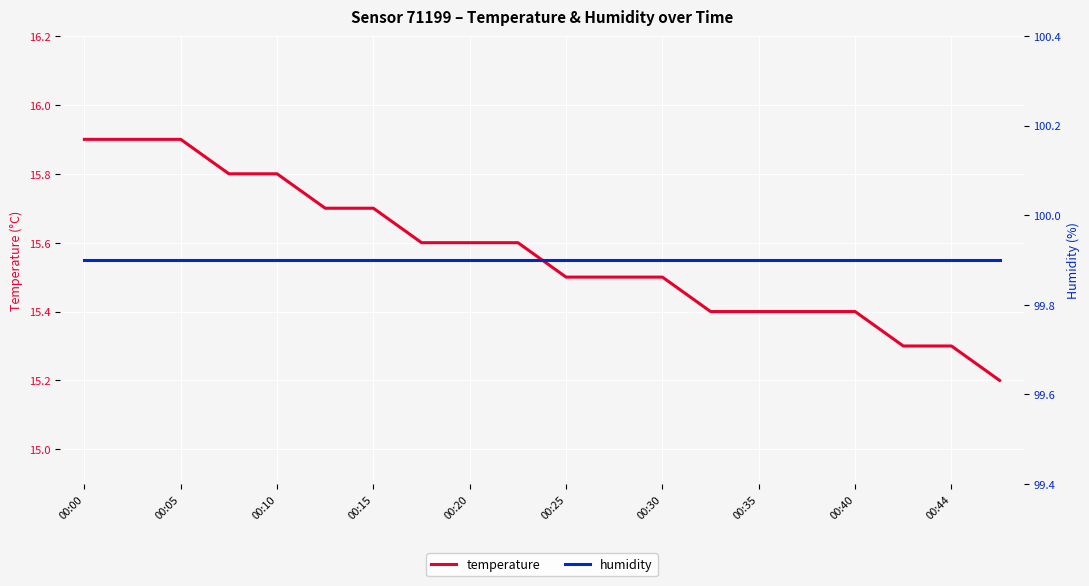

The value of temperature at 00:10 is 15.8. True or false?

True